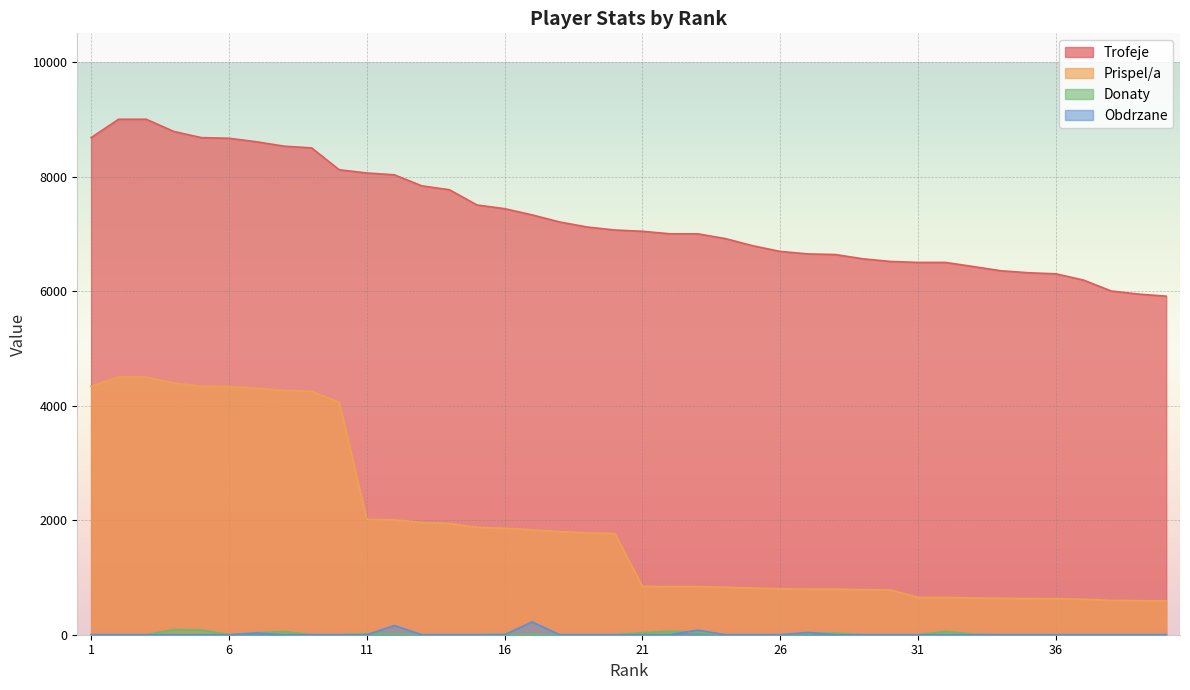

Where does the Prispel/a series first go above 1766?

1